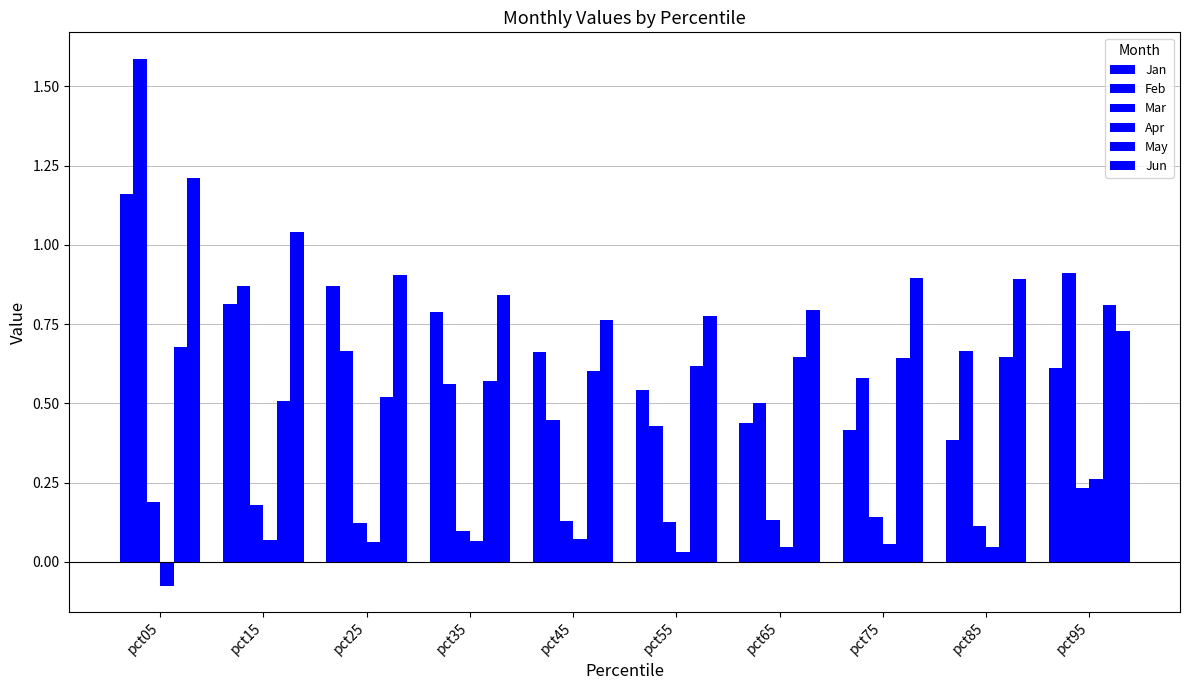

Which series has the largest total across all categories?

Jun